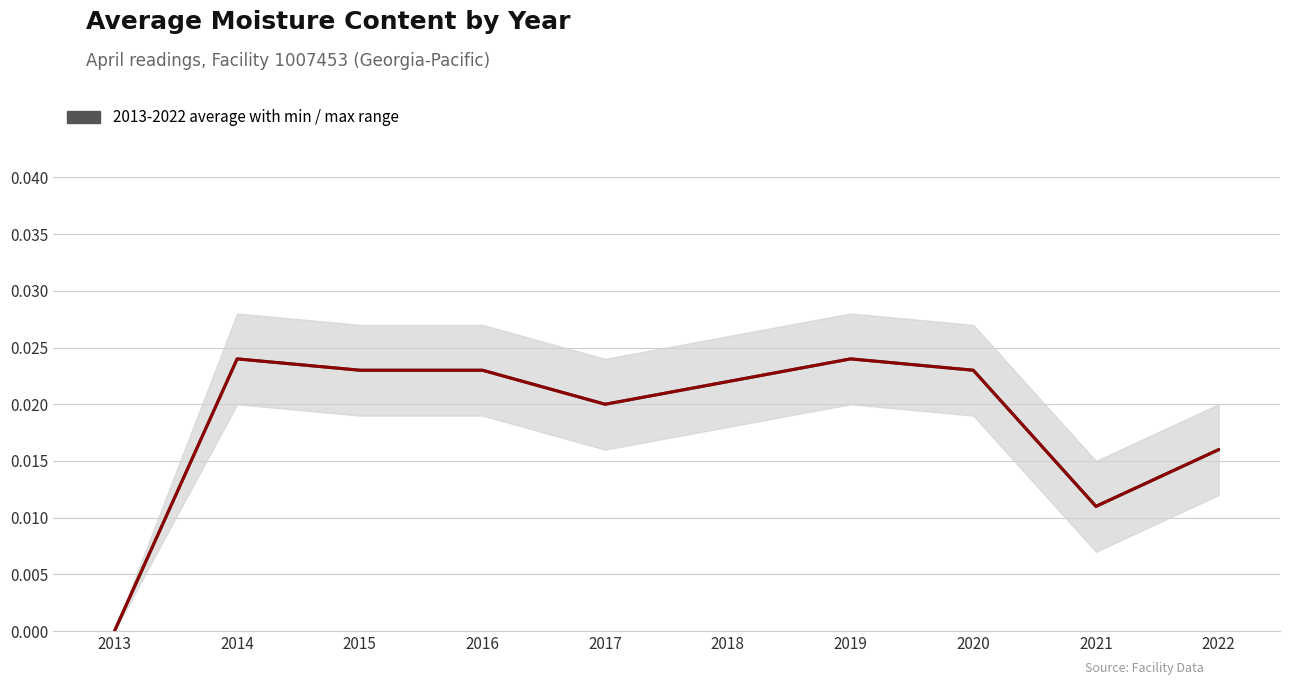

The average_moisture_content (April) series shows 0.0 at 2022. True or false?

False